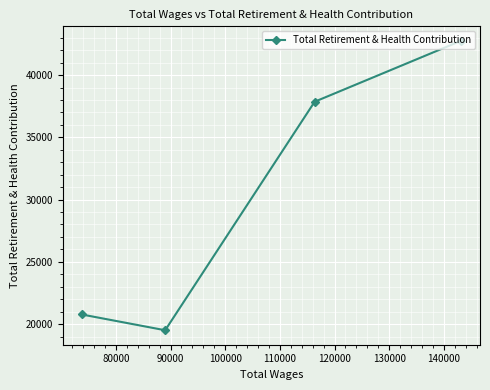

What is the maximum value shown in the chart?

42750